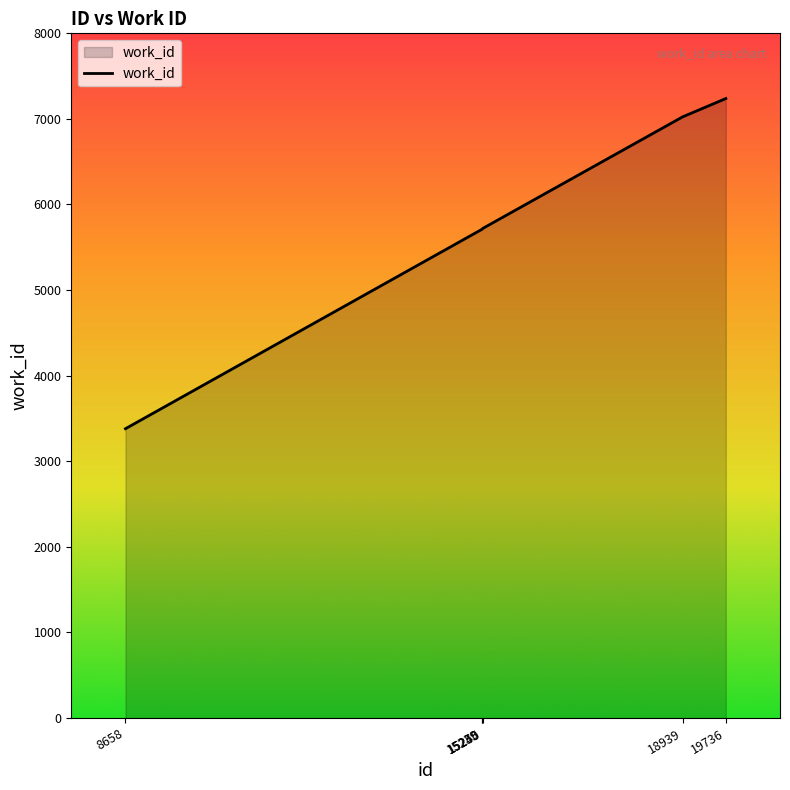

What is the difference between the maximum and minimum values?

3858